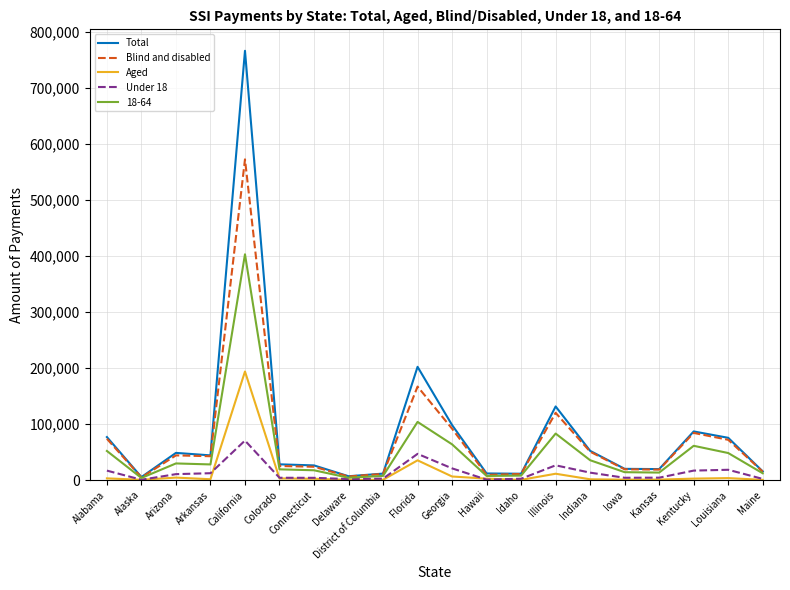

Read the Under 18 value at Alabama, to the nearest 100.

16900